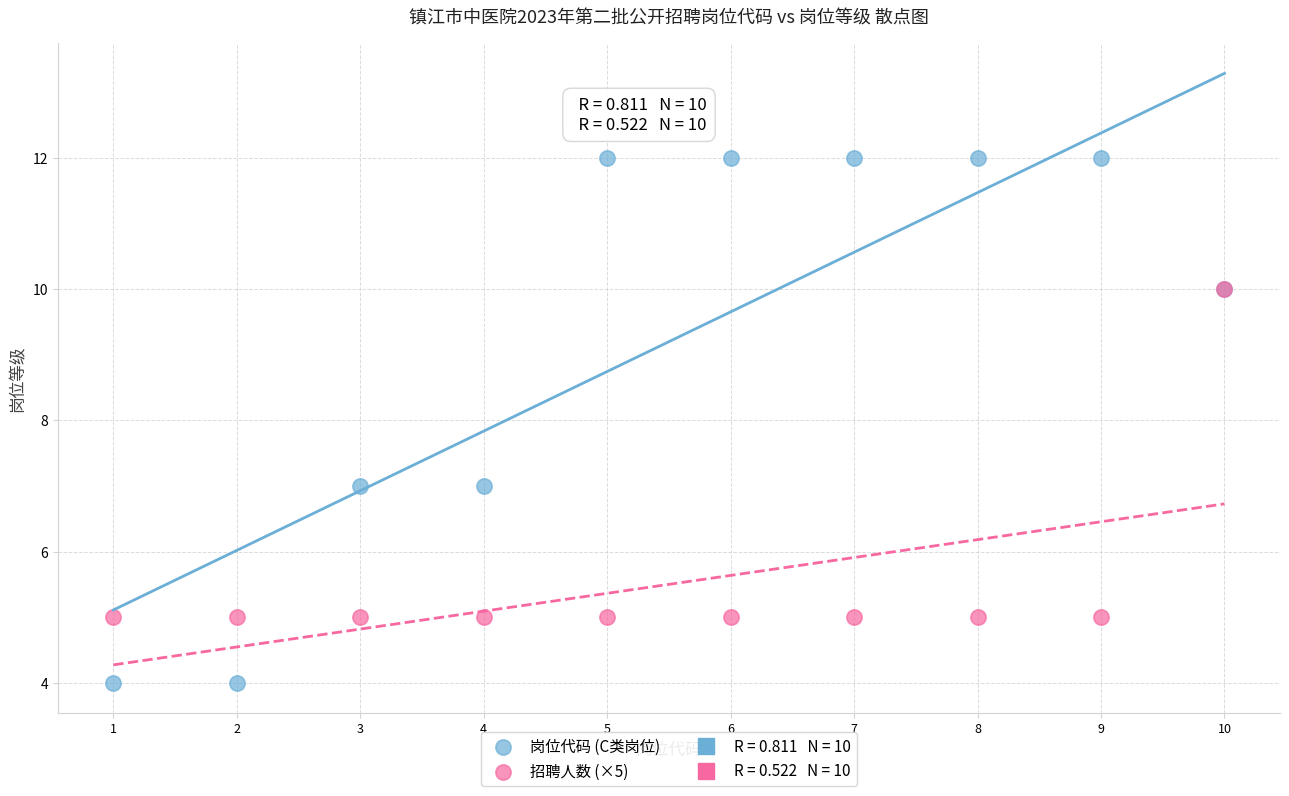

Which series contains the highest Y value?

岗位代码 (C类岗位)